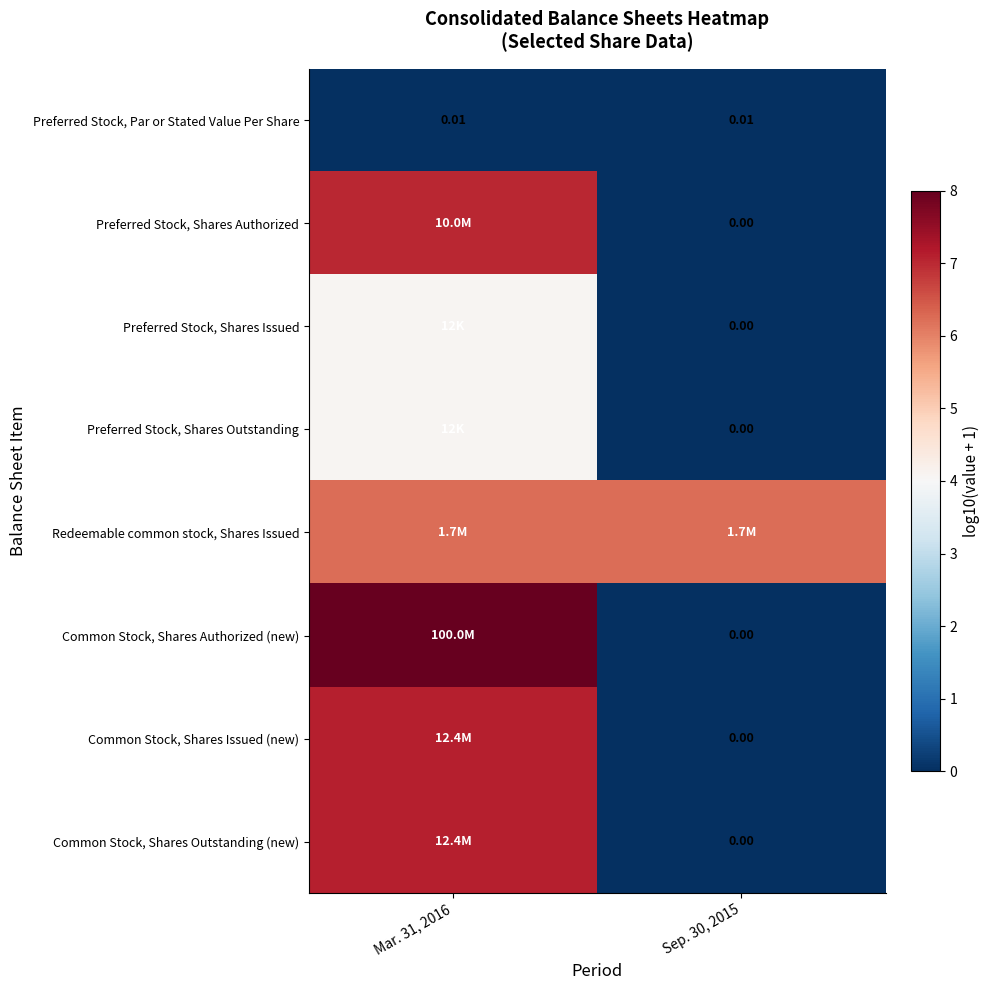

How many data points in Common Stock, Shares Outstanding (new) are less than 7?

1